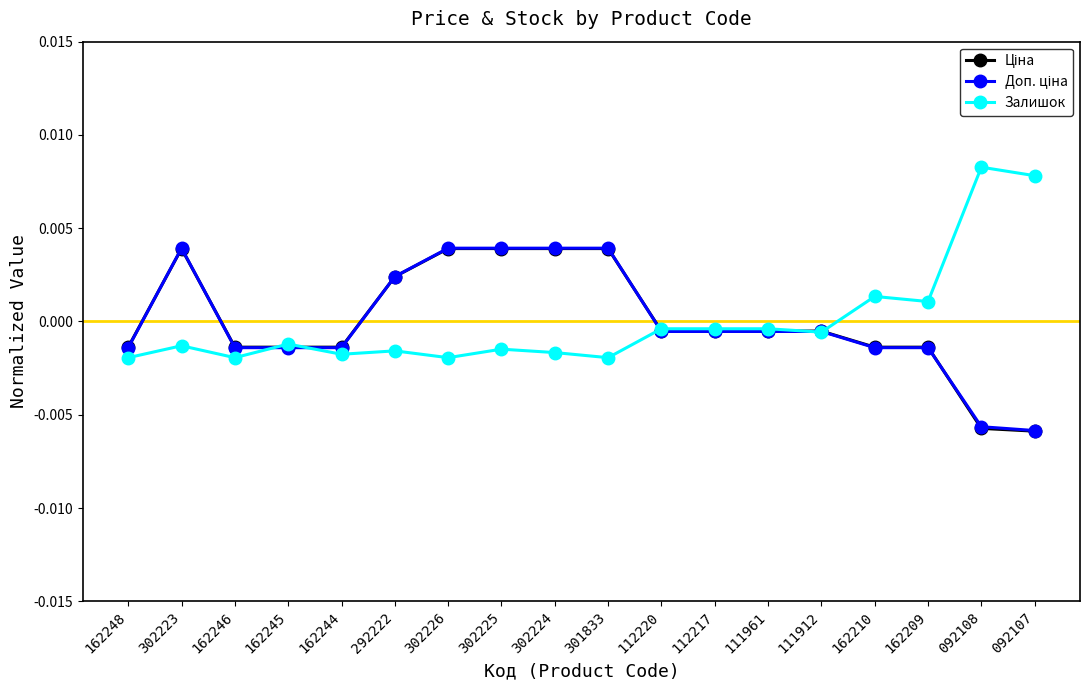

Does the chart have visible grid lines?

No